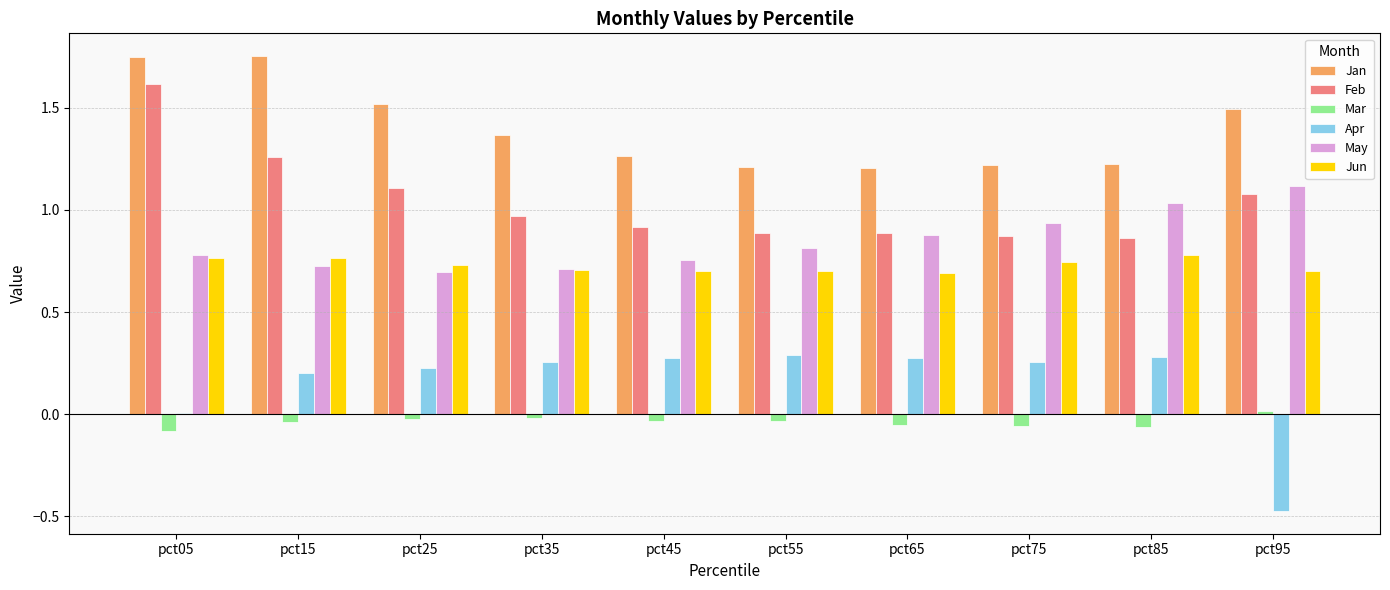

Is the value of Apr at pct45 greater than the value of Jun at pct95?

No